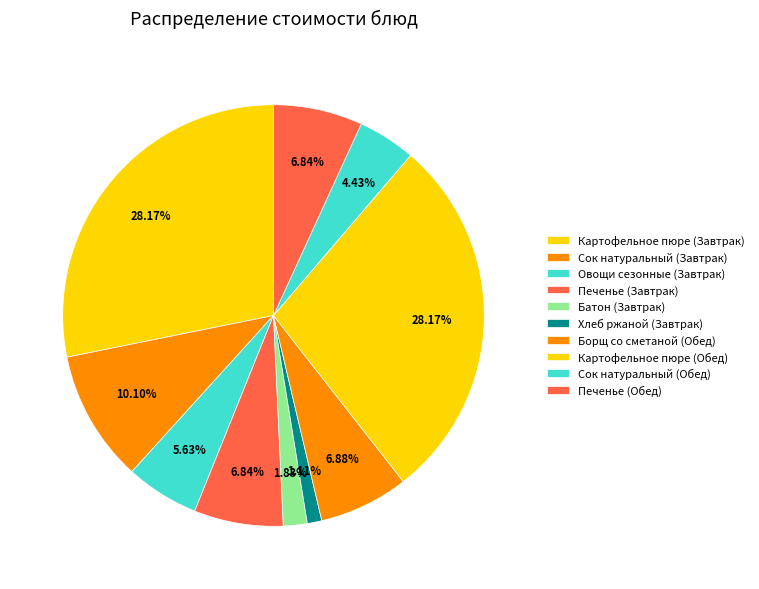

Do Хлеб ржаной (Завтрак) and Печенье (Завтрак) together represent more than half of the pie?

No